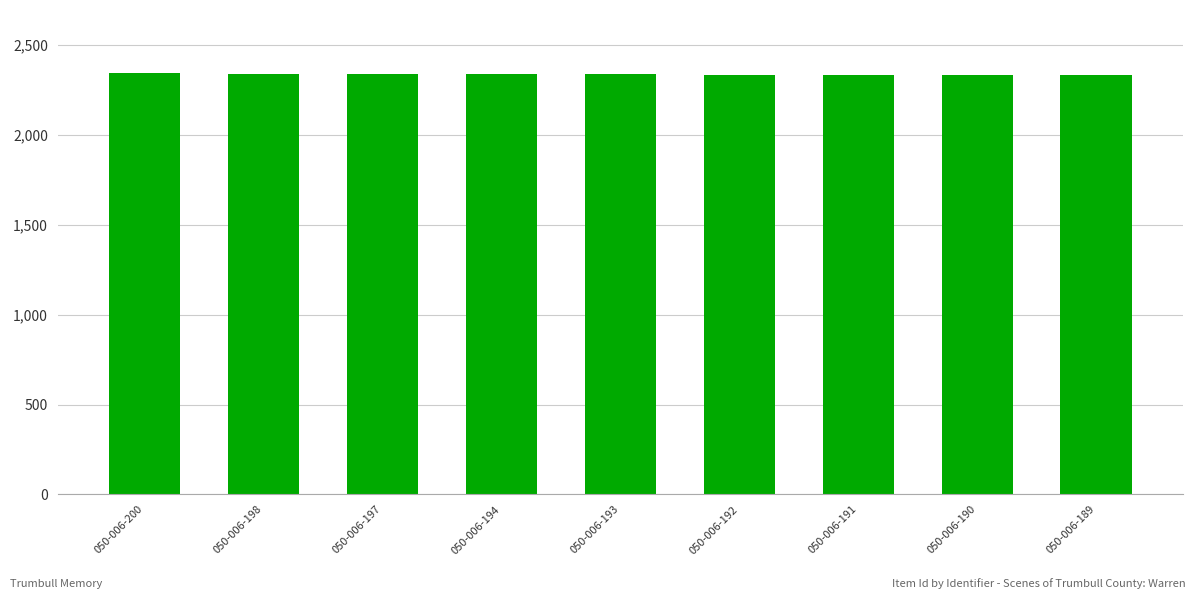

What is the difference between the second highest and second lowest values?

8